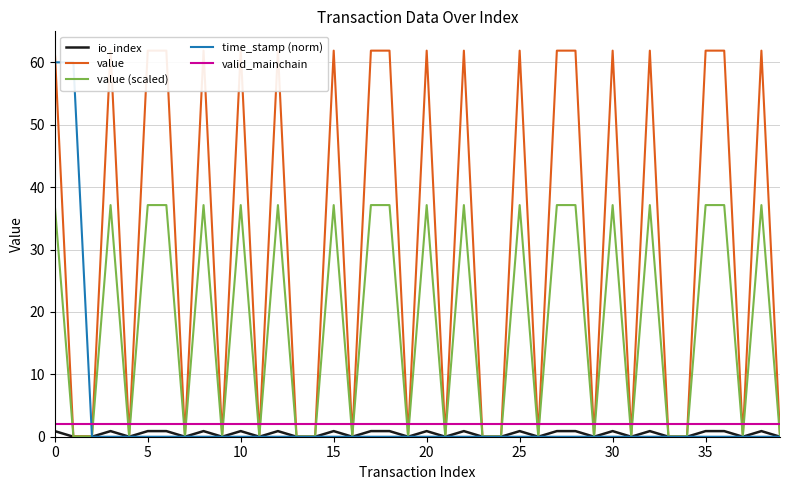

Is it true that value (scaled) equals 25.7 at 25?

False